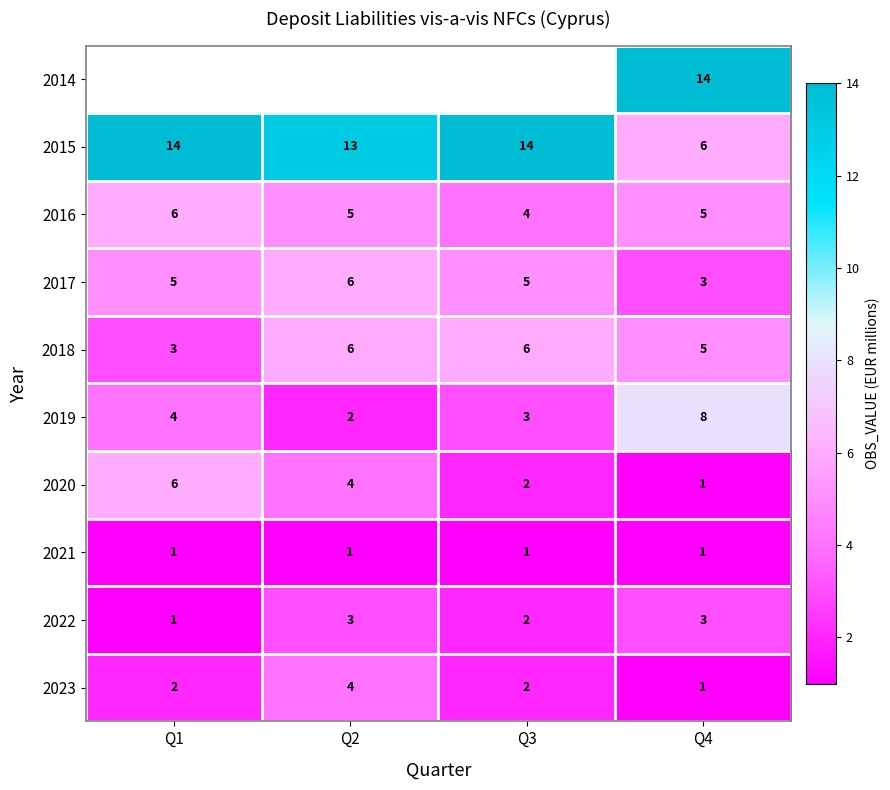

List the labels in order of 2019 value, largest first.

Q4, Q1, Q3, Q2